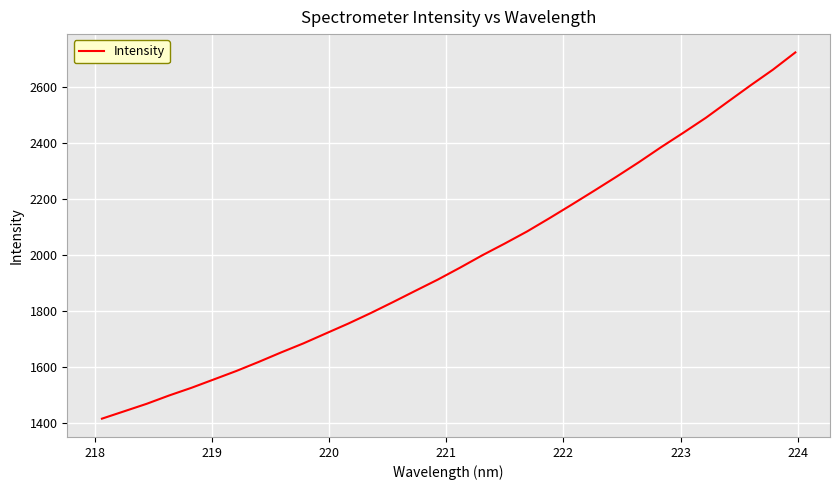

What is the difference between the maximum and minimum values?

1309.1